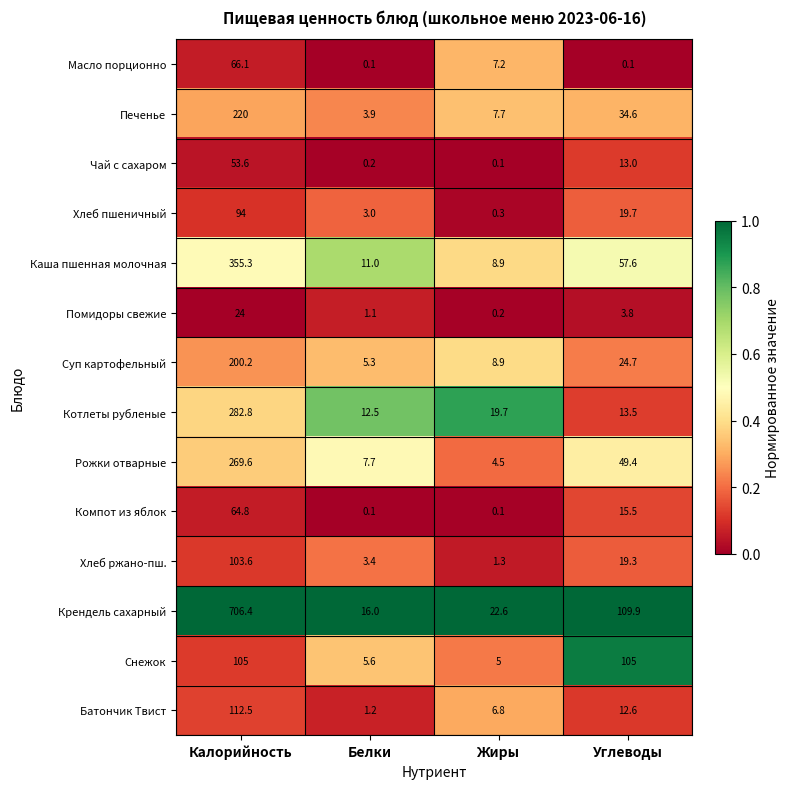

What is the total value across all series at Калорийность?

2657.9